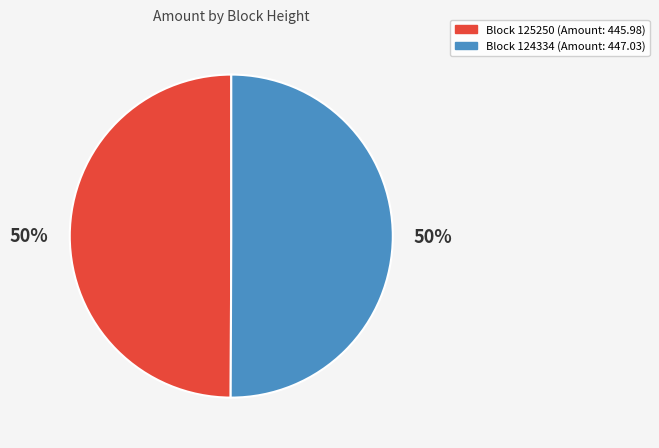

To the nearest percent, what is the average slice percentage?

50%